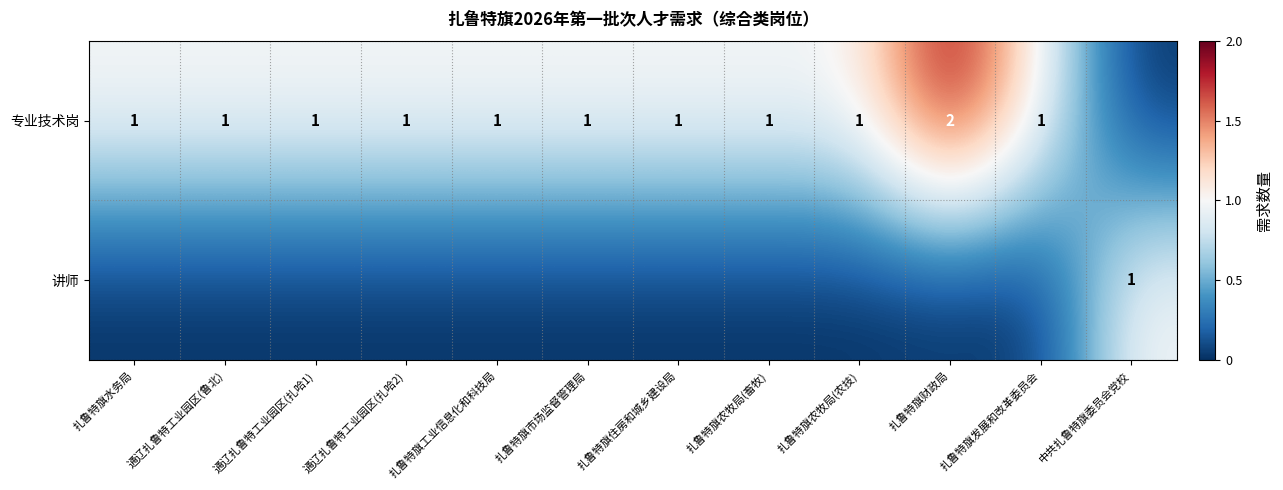

How many values in 讲师 are above zero?

1